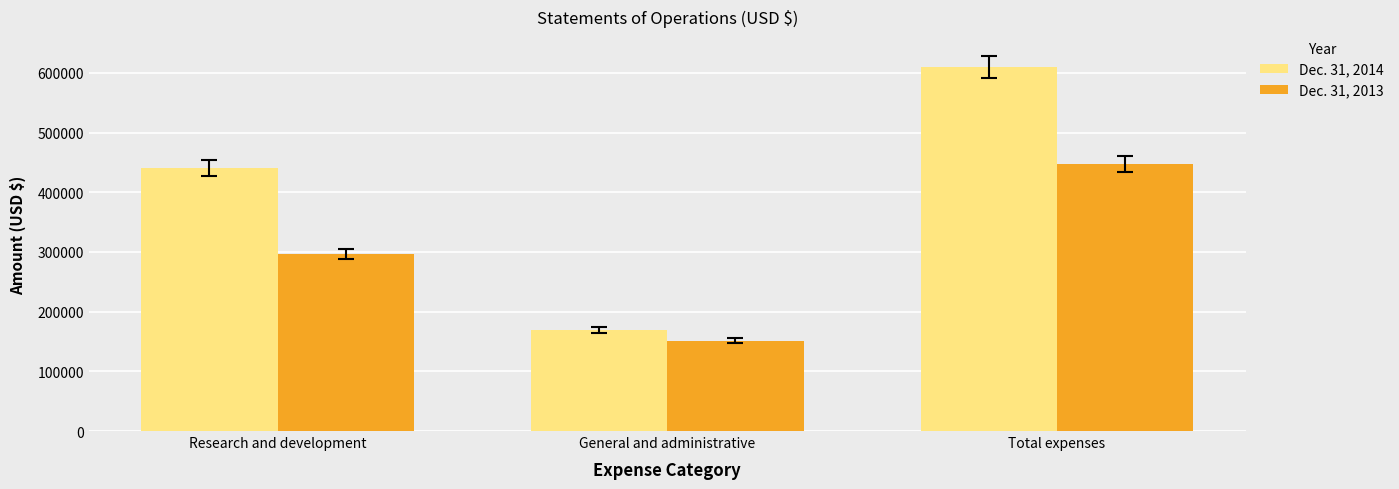

Which series has the largest range (max minus min)?

Dec. 31, 2014